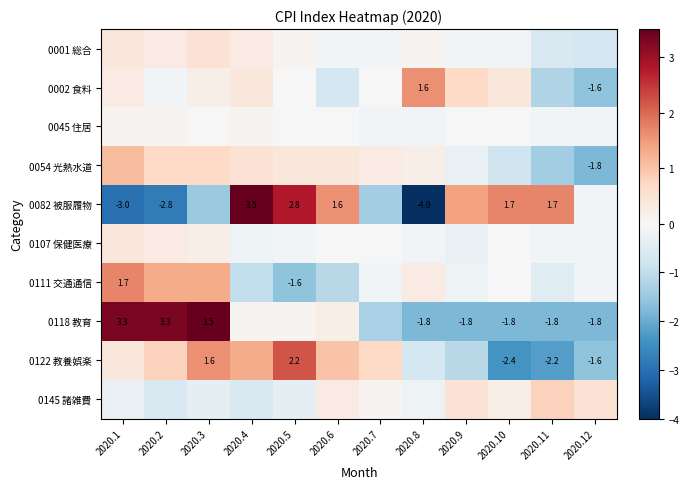

Is the value of 0045 住居 at 2020.4 greater than the value of 0107 保健医療 at 2020.5?

Yes